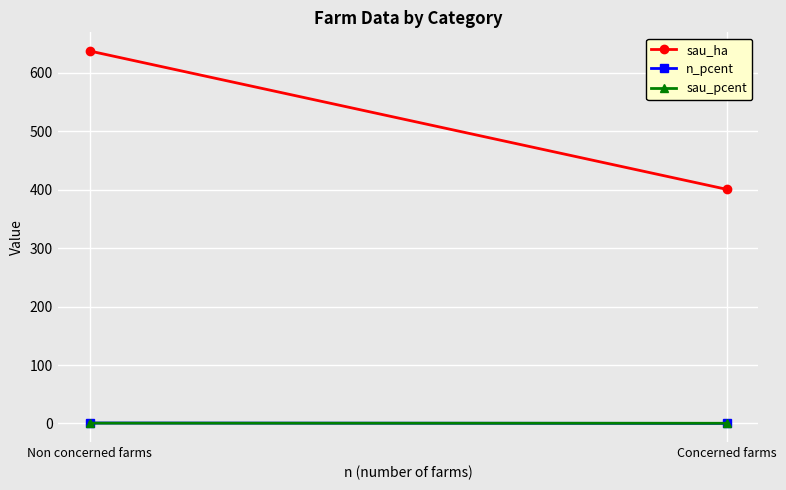

Which series has the largest total across all categories?

sau_ha